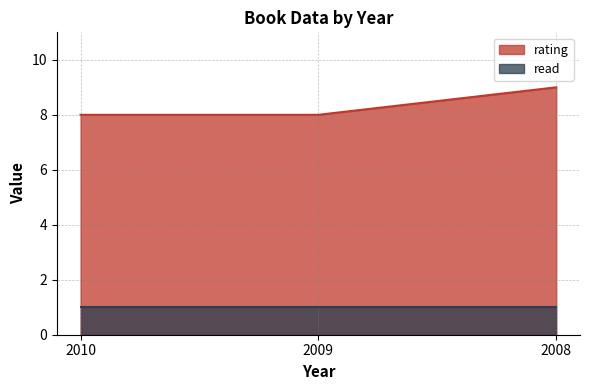

At which category does the chart reach its peak across all series?

2008